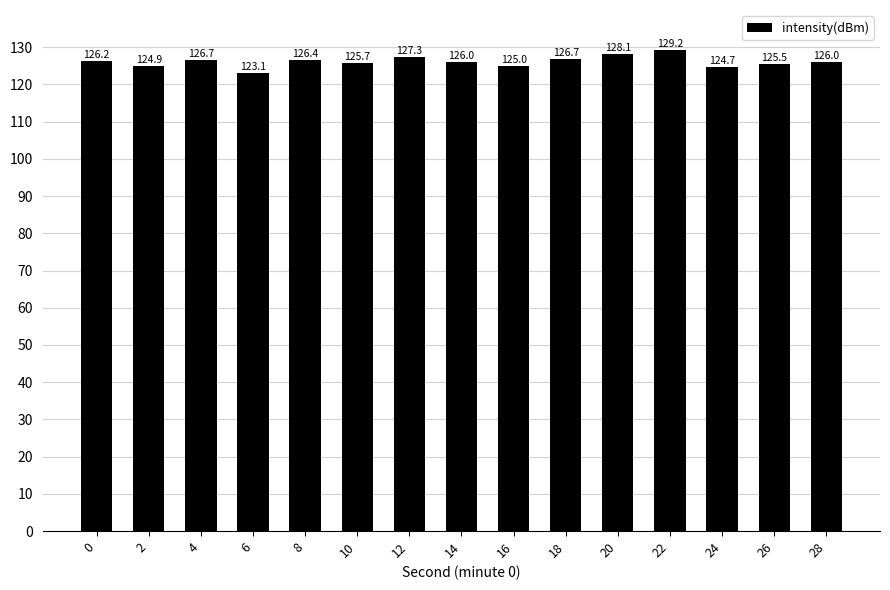

What is the smallest value displayed?

123.1